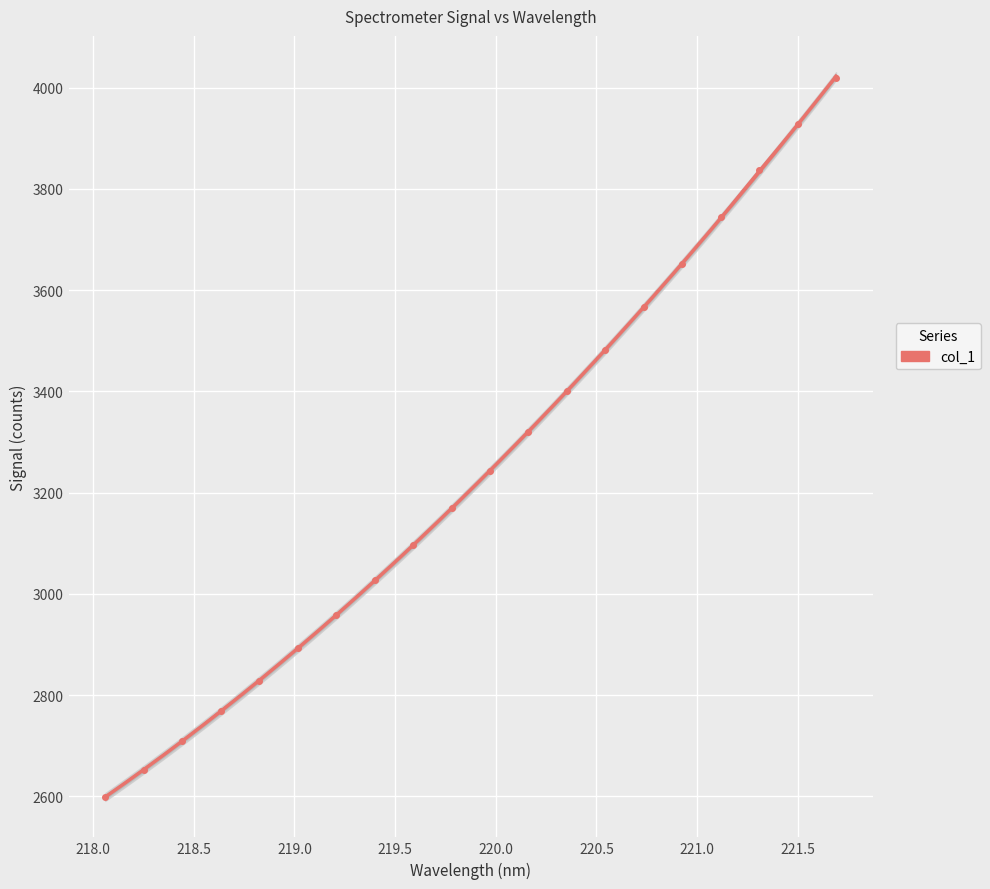

True or false: there are more than 2 points higher than both neighbors.

False